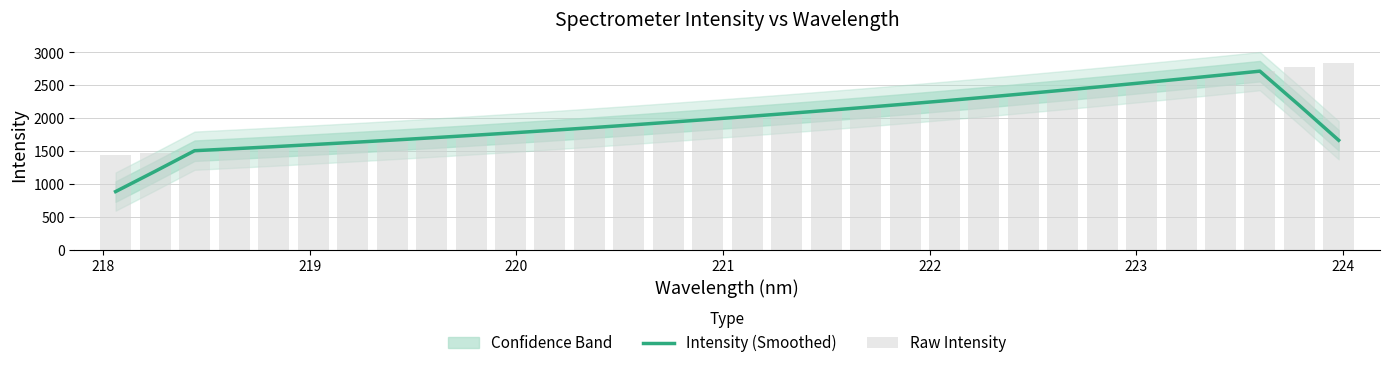

What is the highest value of the Intensity (Smoothed) series?

2716.2